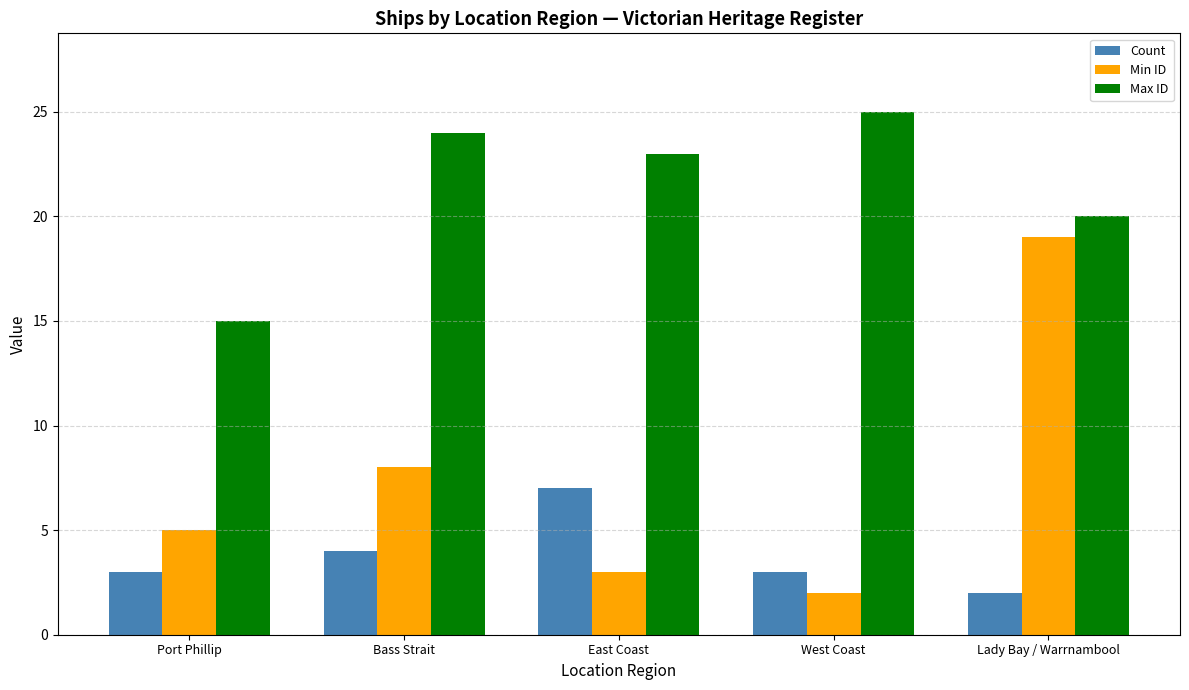

Does the chart contain any negative values?

No